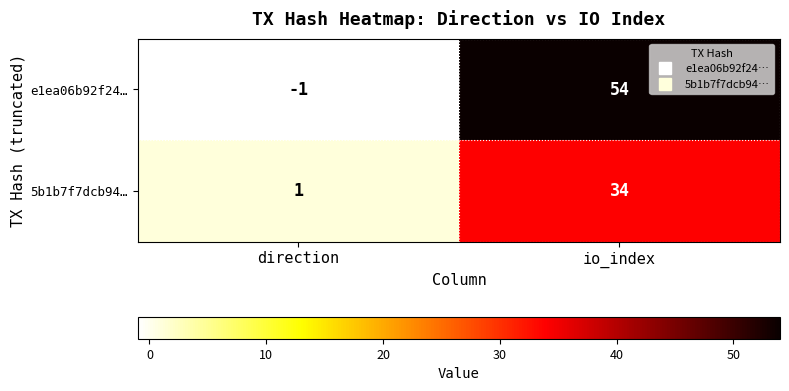

What is the greatest value displayed?

54